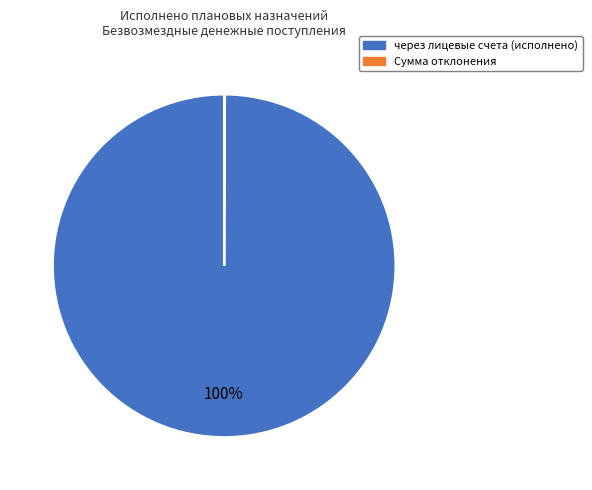

To the nearest percent, what is the average slice percentage?

50%